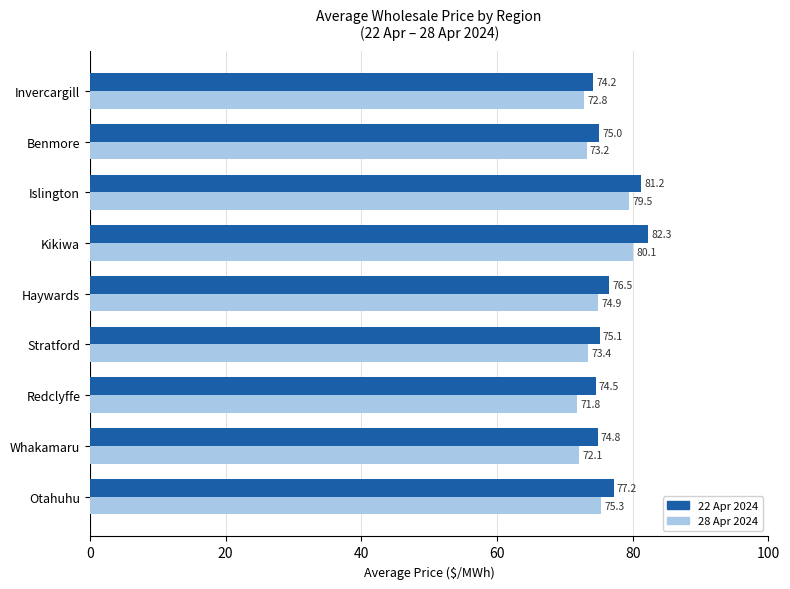

Between Kikiwa and Benmore, which series saw the biggest shift?

22 Apr 2024